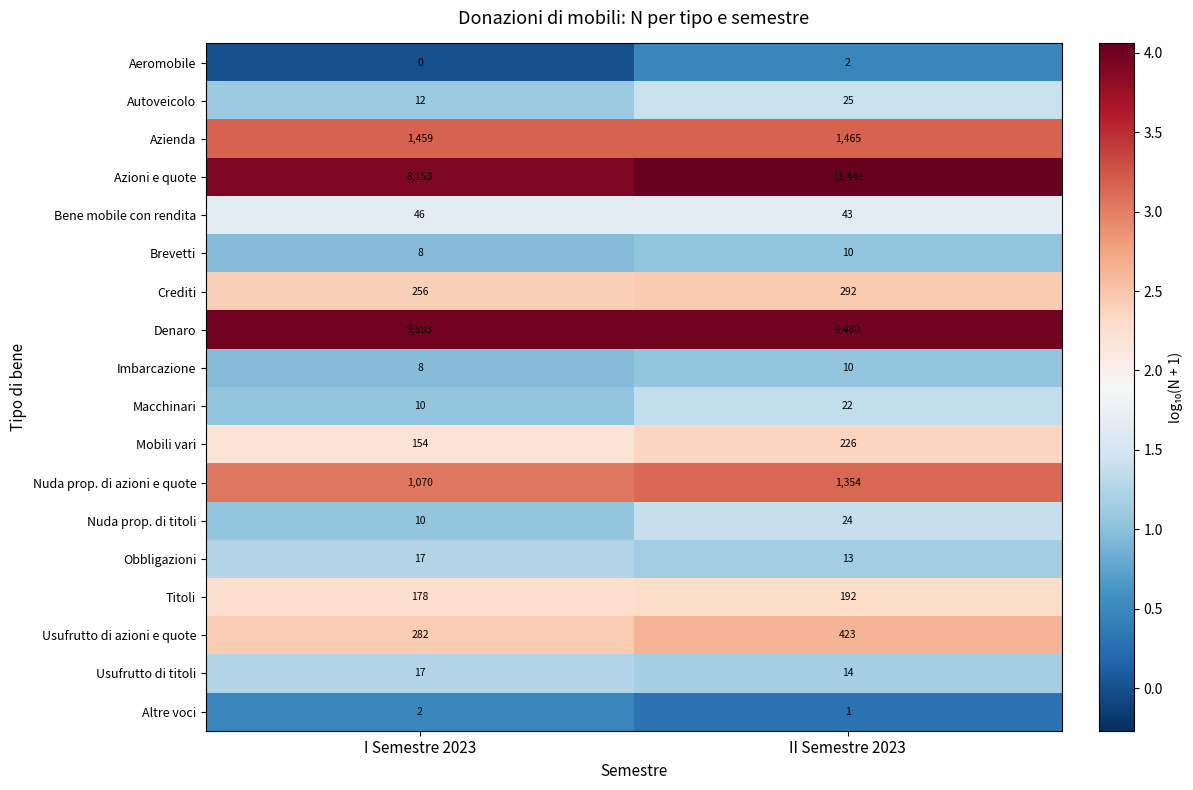

What is the spread (max minus min) of values at II Semestre 2023?

11440